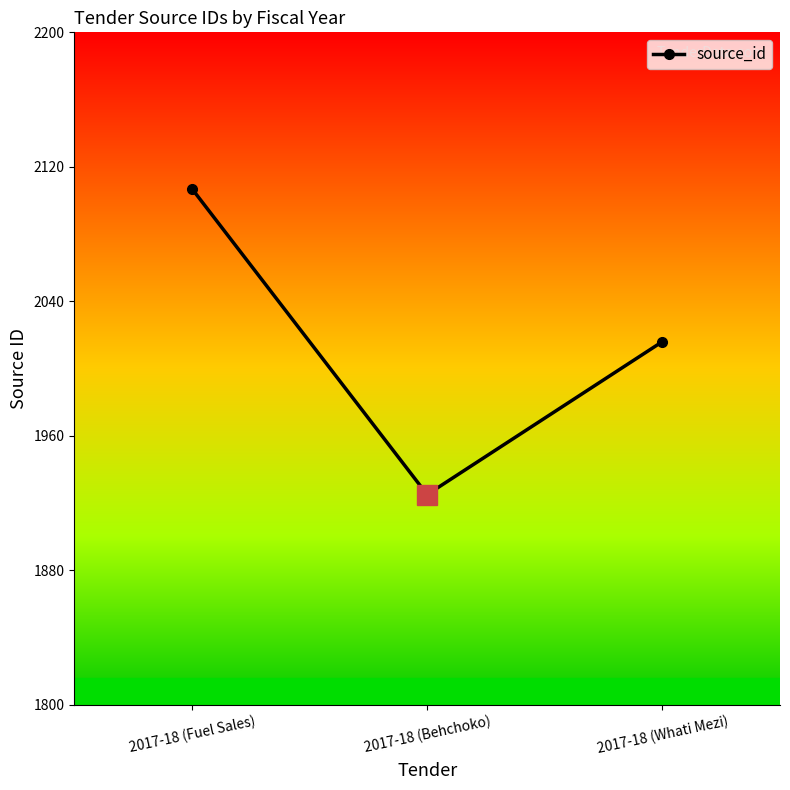

Count the number of data series in this chart.

1